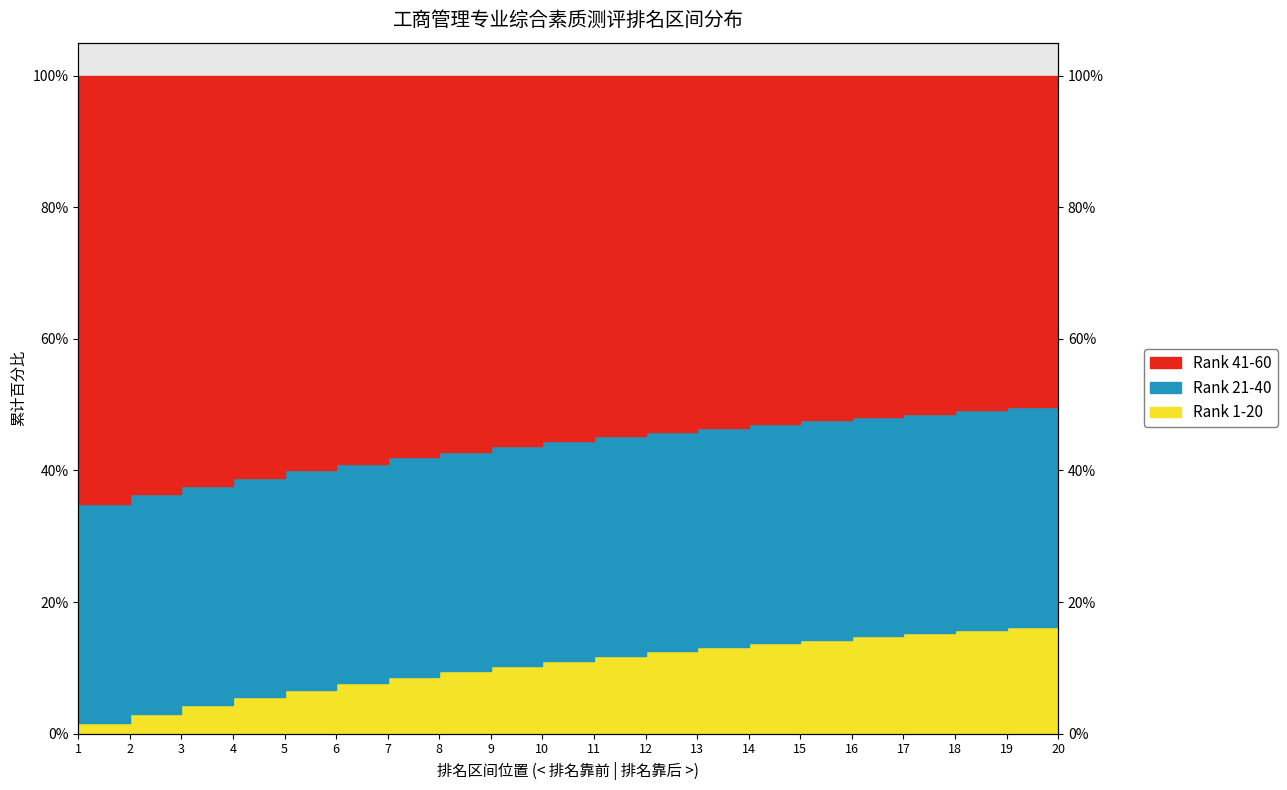

The value of Rank 1-20 at 15 is 14.3. True or false?

True